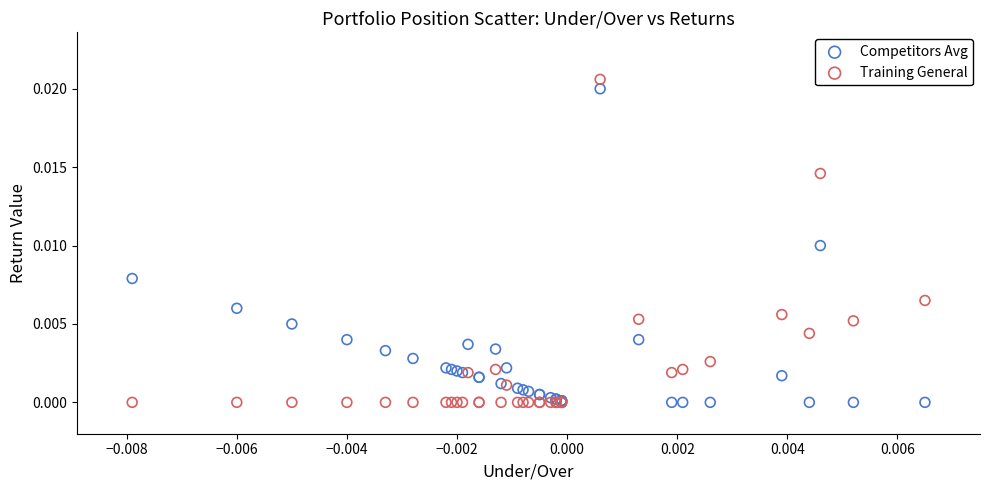

Which series contains the highest Y value?

Training General